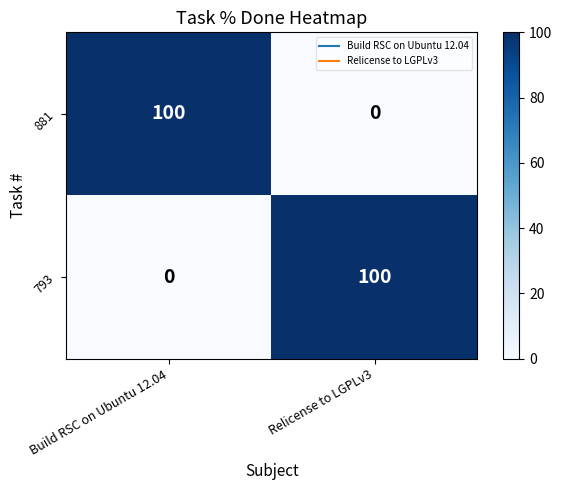

What is the greatest value displayed?

100